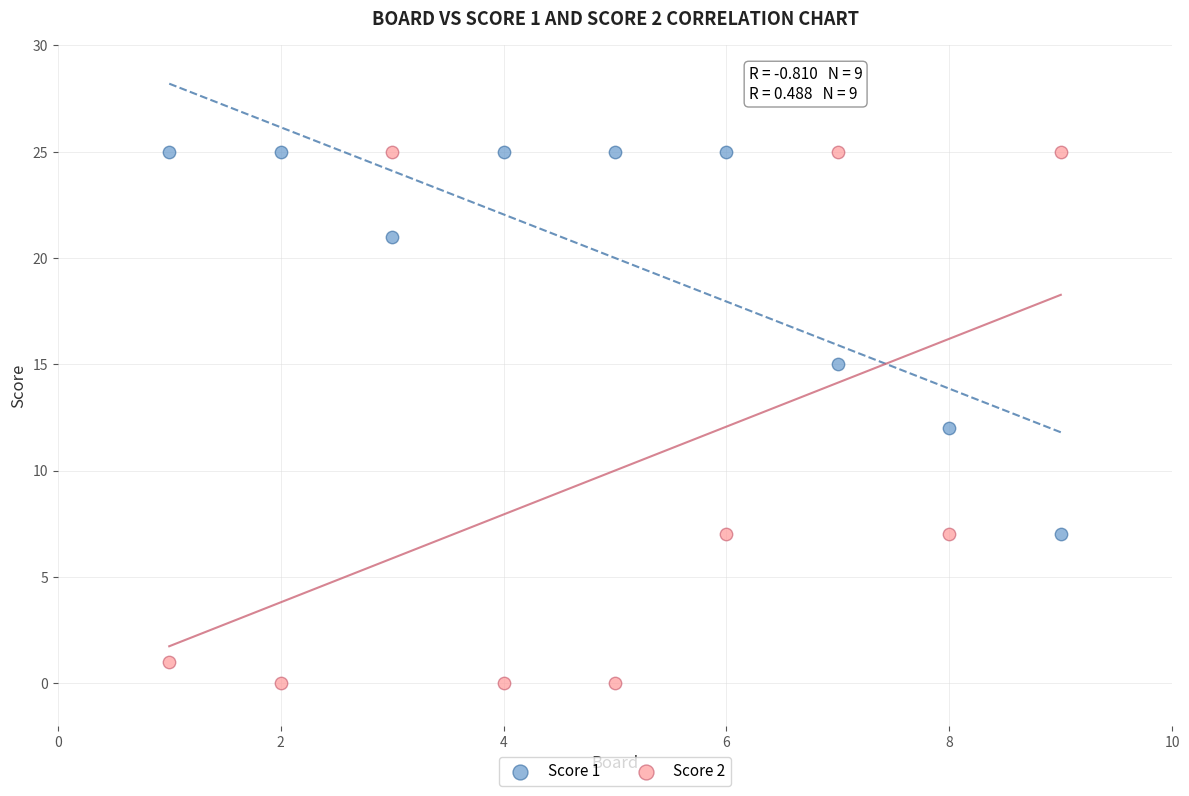

Which series reaches the minimum Y coordinate?

Score 2